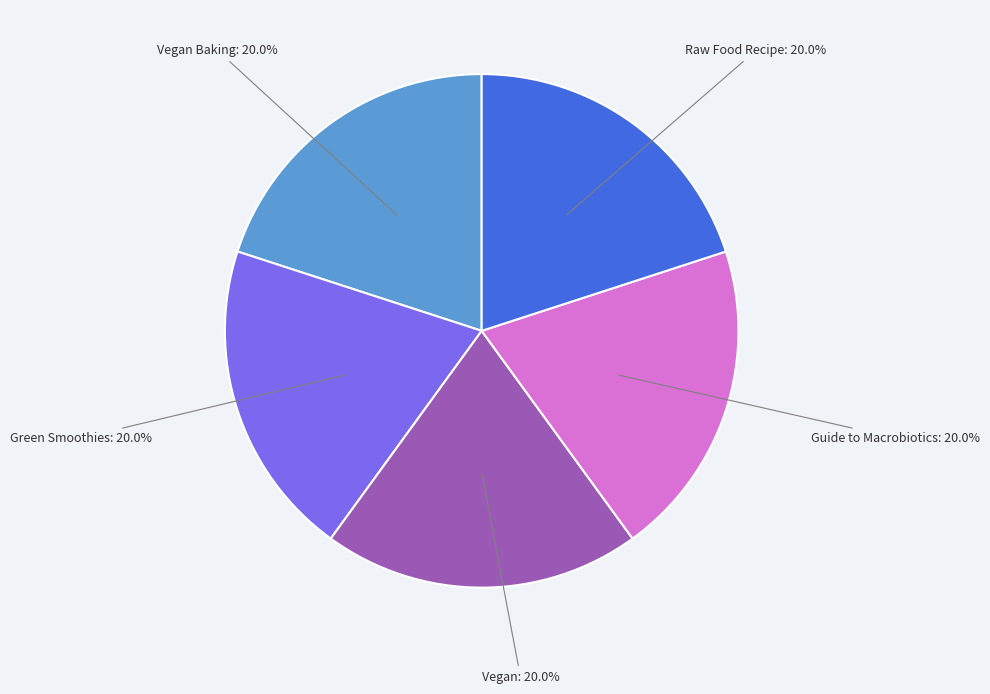

Is there a majority slice in this chart?

No